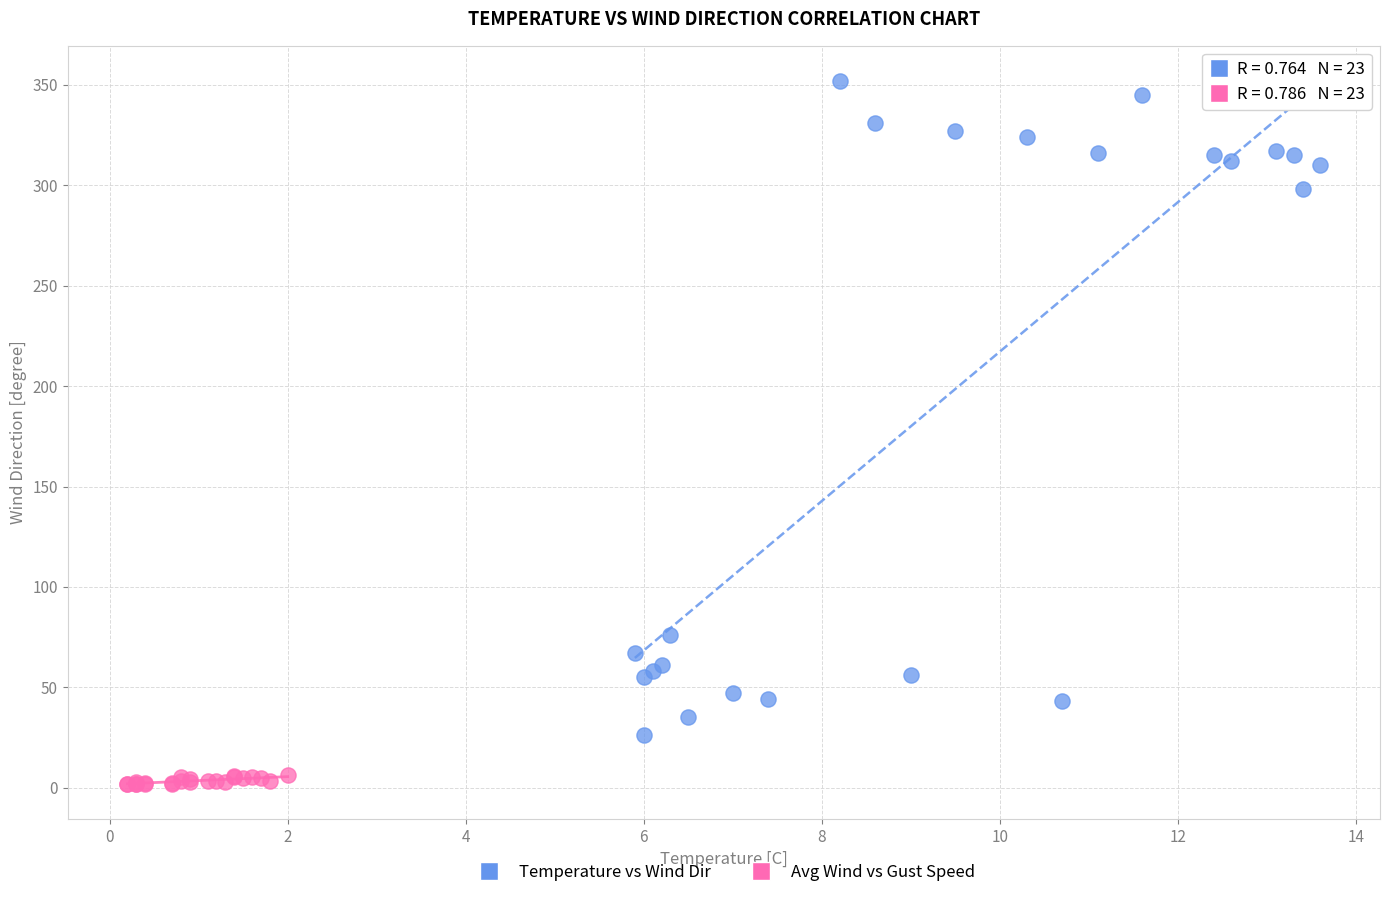

Which series reaches the minimum Y coordinate?

Avg Wind vs Gust Speed